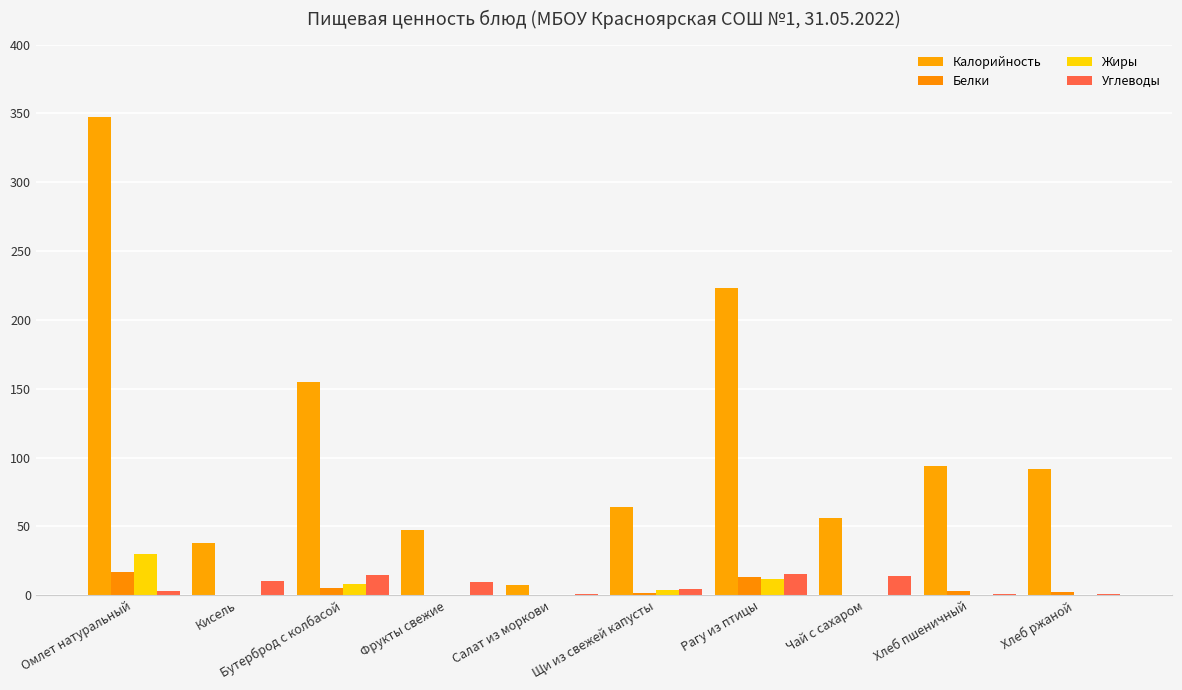

How many data points in Углеводы are above 9?

5